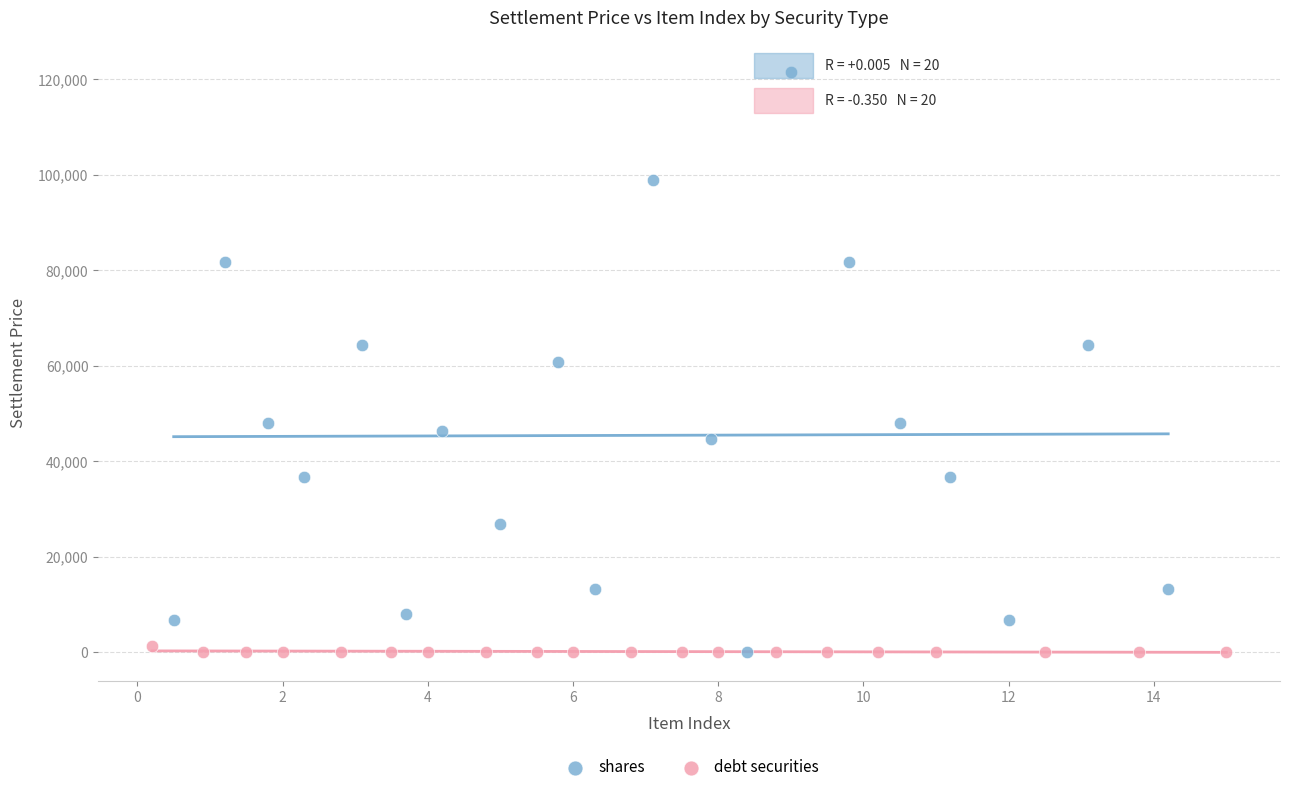

Which series has the largest Y range (max minus min)?

shares